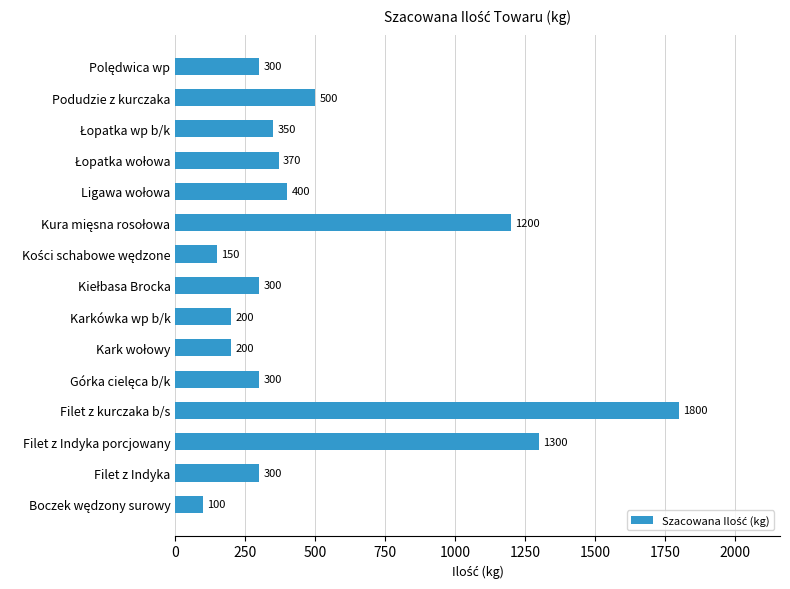

What value does the data have at Karkówka wp b/k, to the nearest 10?

200